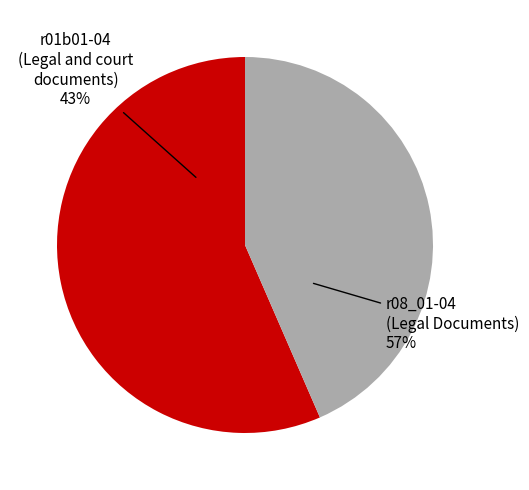

Rank the categories by value from highest to lowest.

r08_01-04 (Legal Documents), r01b01-04 (Legal and court documents)